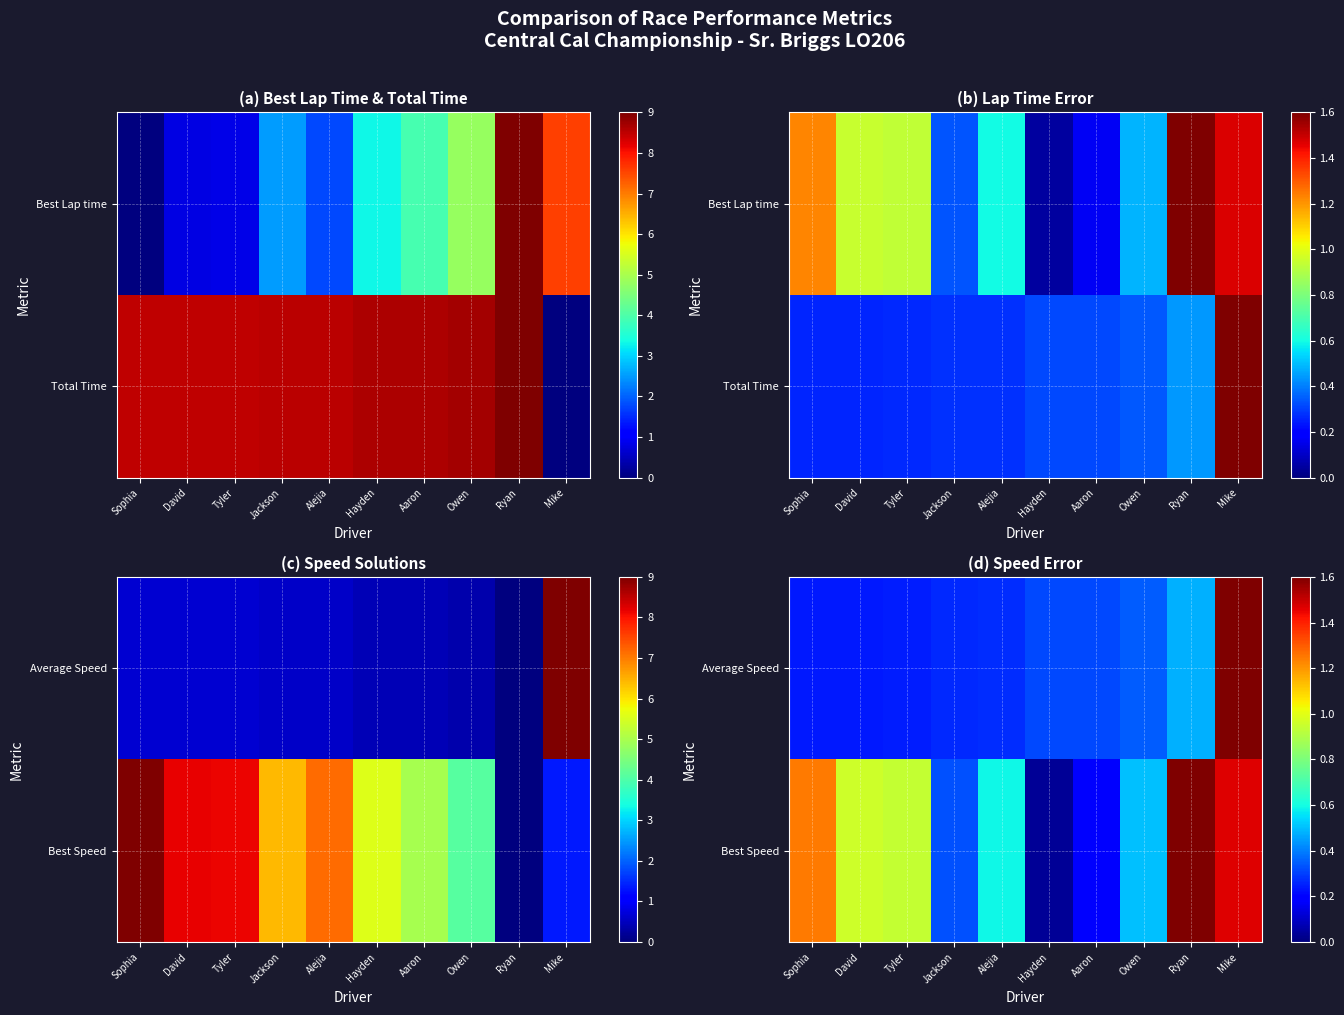

Which series has the widest spread of values?

Average Speed